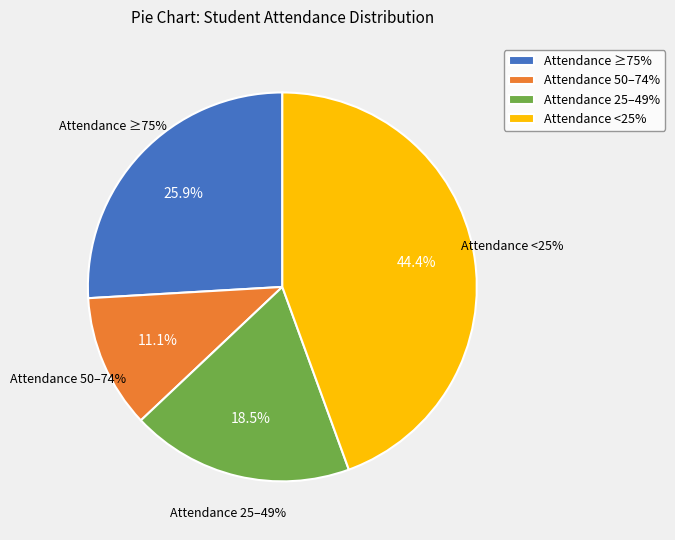

Does Attendance 50-74% represent more than half of the total?

No